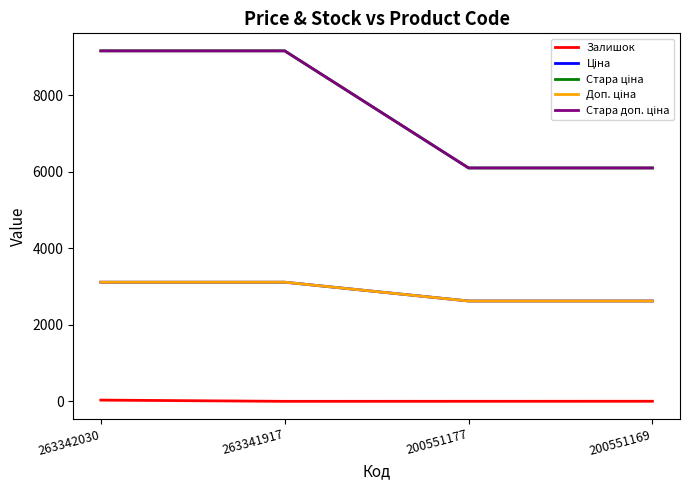

Does the chart have visible grid lines?

No